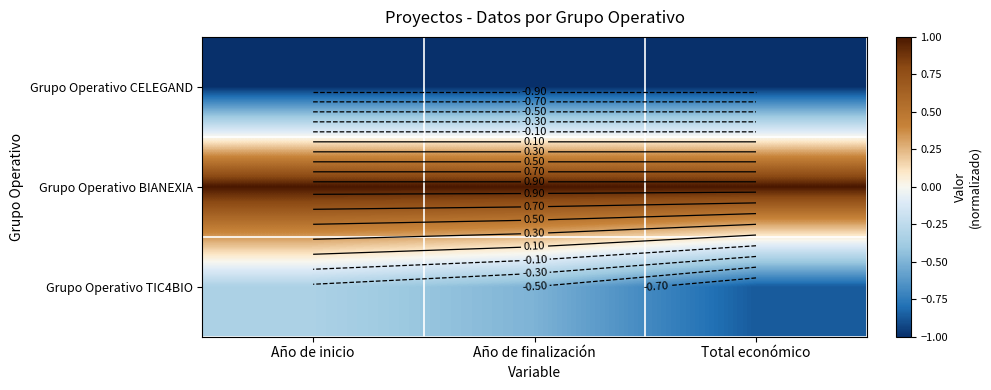

At which label is Grupo Operativo CELEGAND closest to -1?

Año de inicio